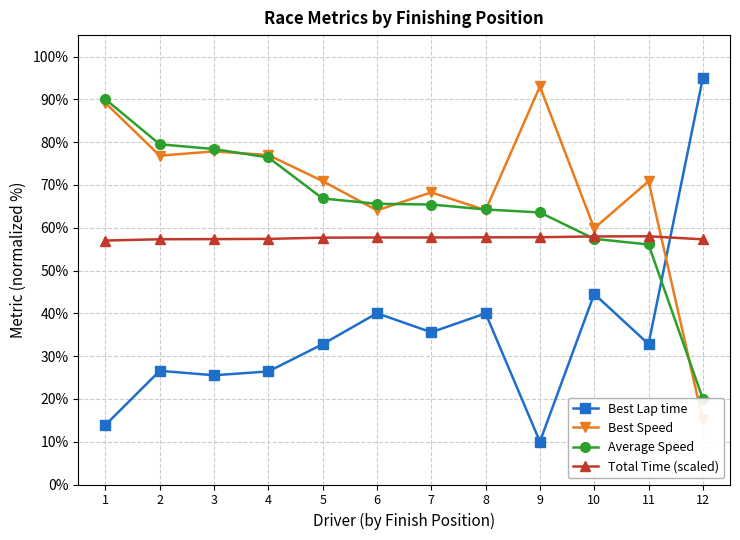

At which category does the chart reach its peak across all series?

12